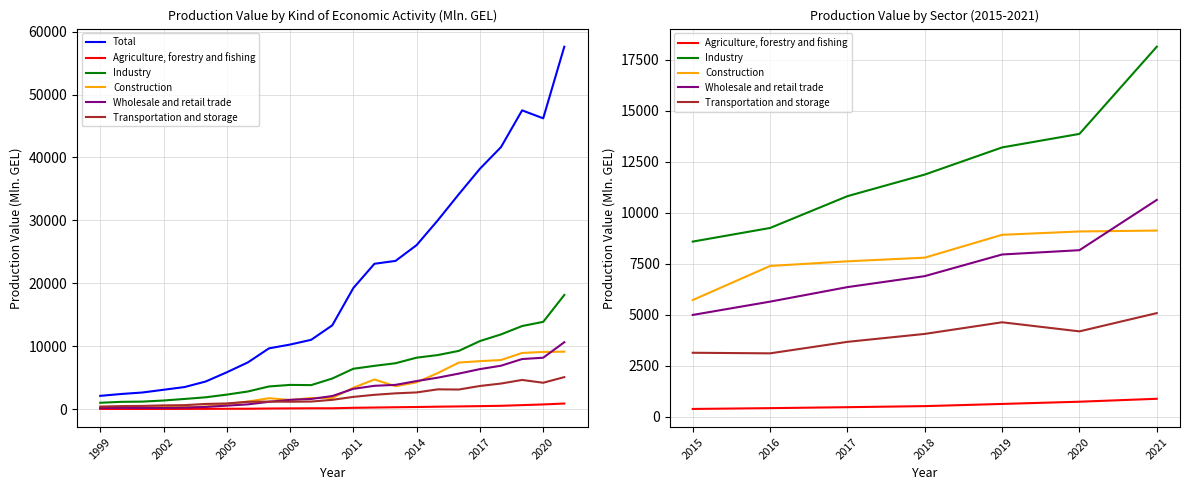

At 2013, list the series in order from largest to smallest.

Total, Industry, Wholesale and retail trade, Construction, Transportation and storage, Agriculture, forestry and fishing